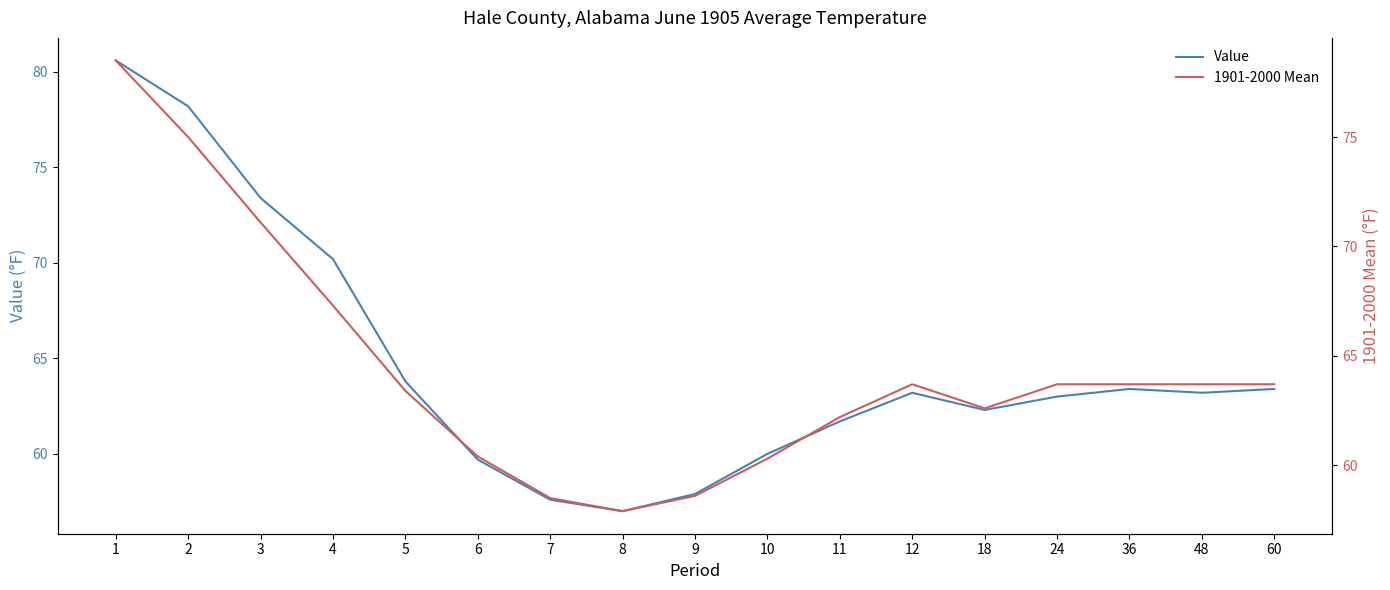

The value of Value at 1 is 80.6. True or false?

True